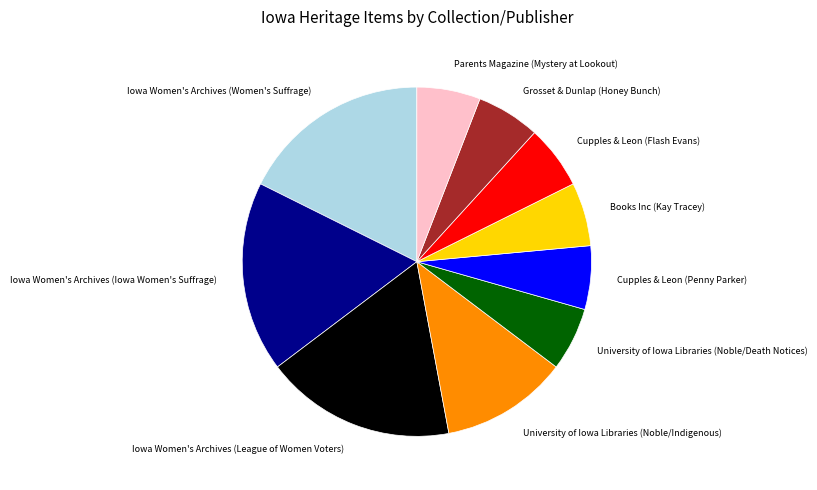

Do Books Inc (Kay Tracey) and Cupples & Leon (Flash Evans) together represent more than half of the pie?

No